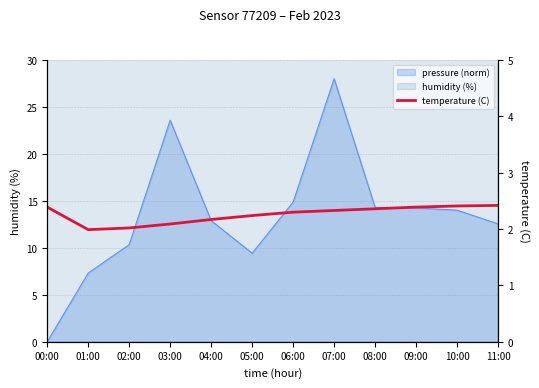

Rank the categories by value from lowest to highest.

01:00, 02:00, 03:00, 04:00, 05:00, 06:00, 07:00, 08:00, 00:00, 09:00, 10:00, 11:00